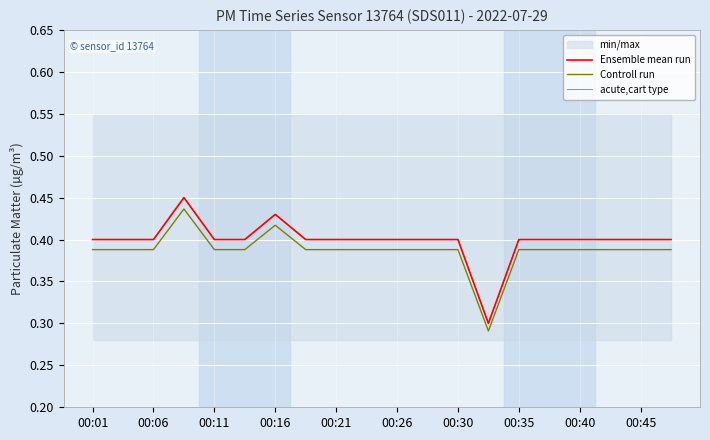

Rank the series at 11 from lowest to highest value.

Controll run, Ensemble mean run, acute,cart type